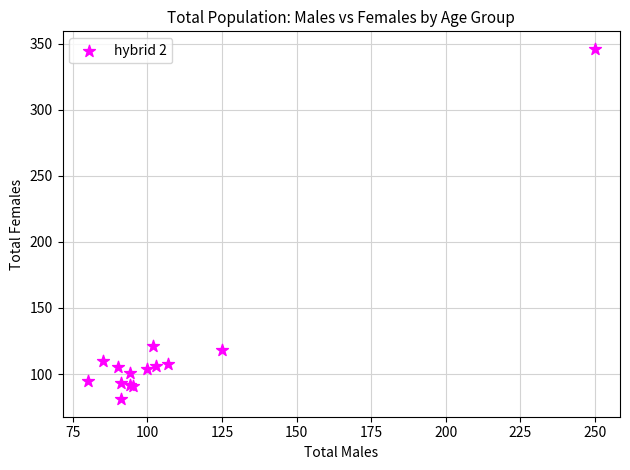

What Y value in the scatter plot is closest to 213?

121